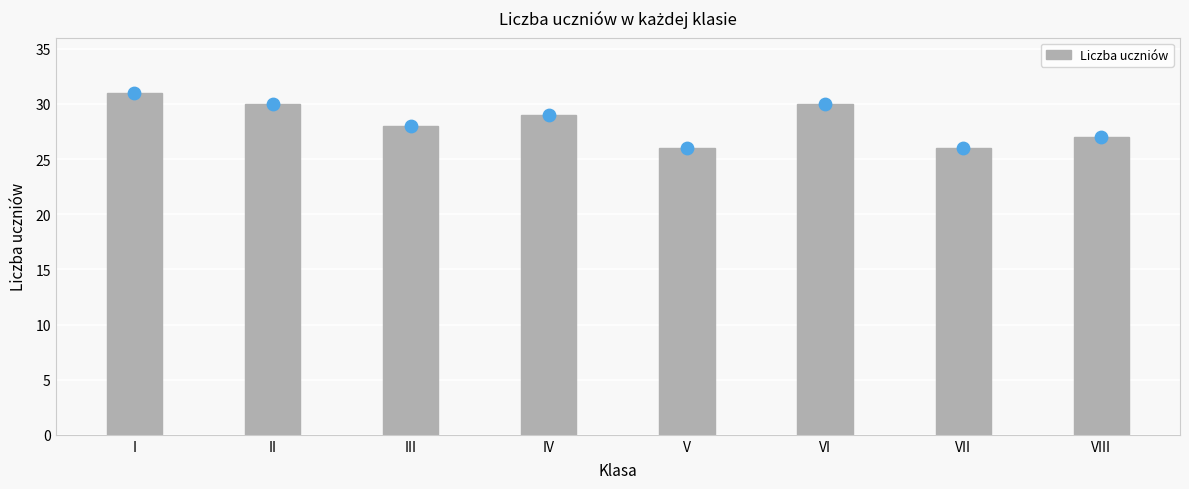

What is the ratio of the value at V to the value at VI?

0.9